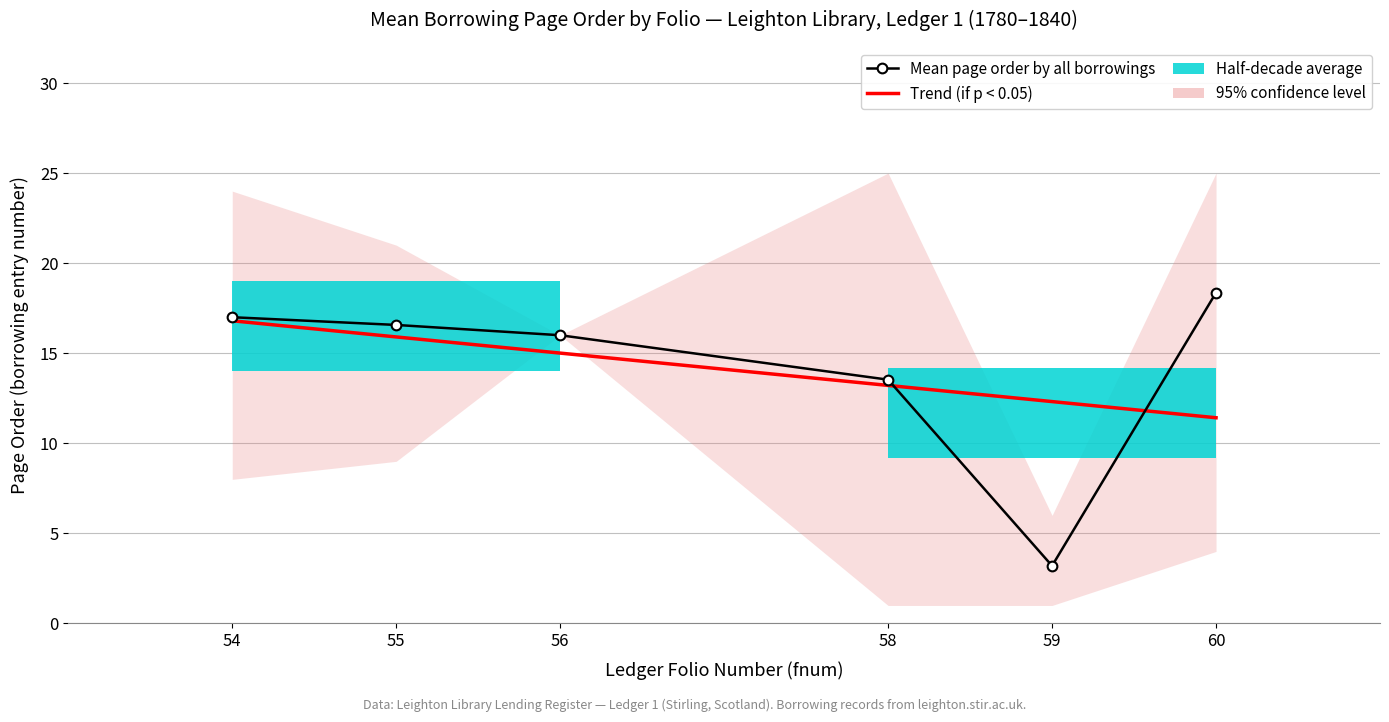

Is it true that Trend (if p < 0.05) equals 17.3 at 60?

False